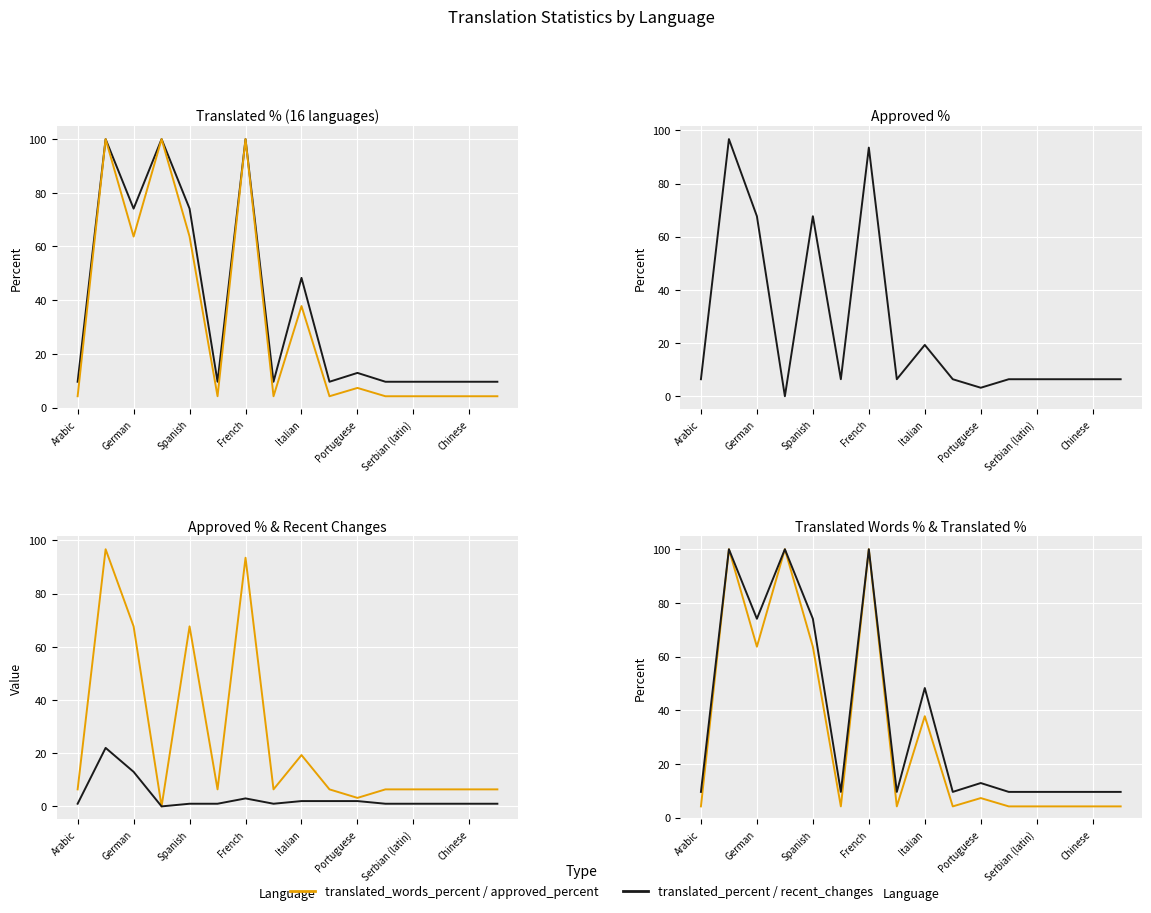

In approved_percent, how many points are higher than both neighbors (excluding endpoints)?

4